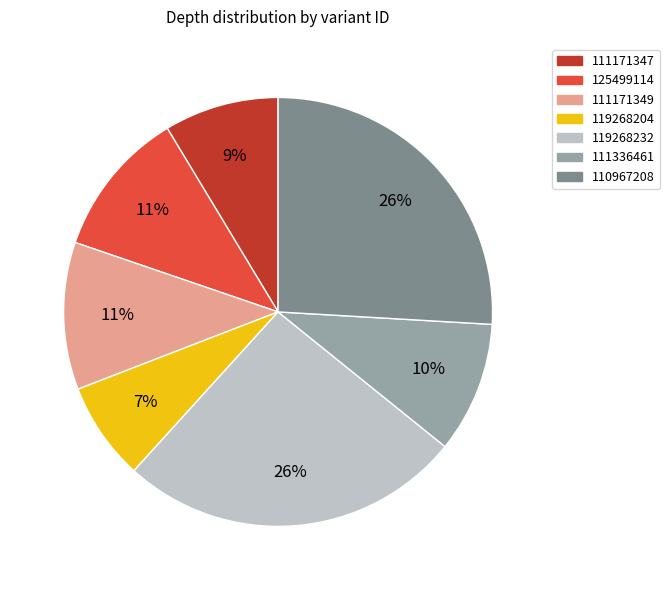

How many slices are in this pie chart?

7